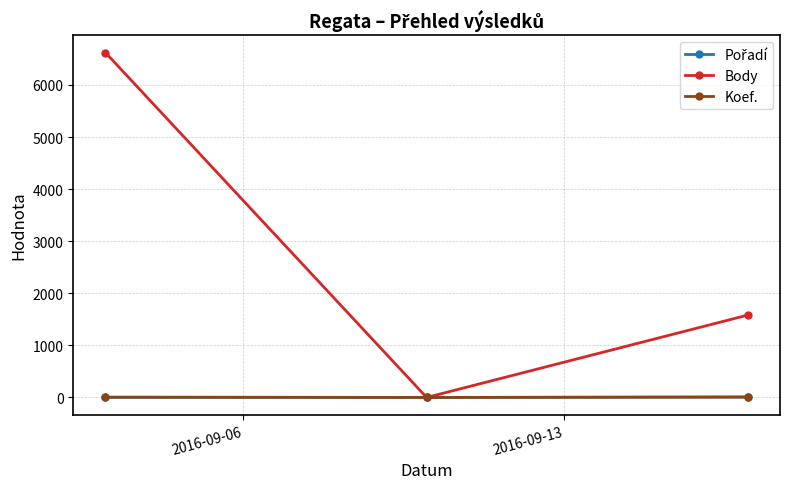

What is the maximum value for Body?

6623